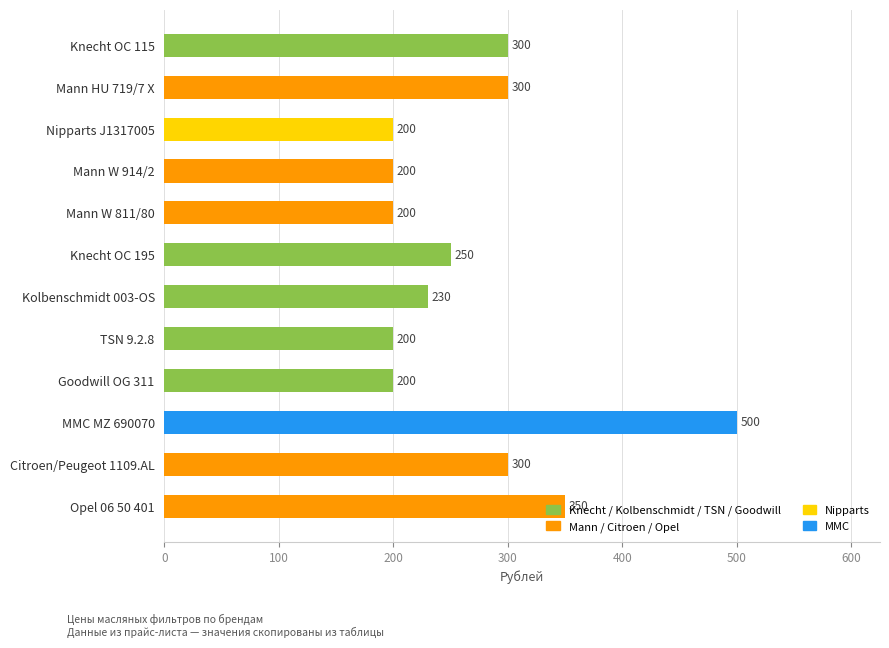

What is the change in value from Goodwill OG 311 to Opel 06 50 401?

+150